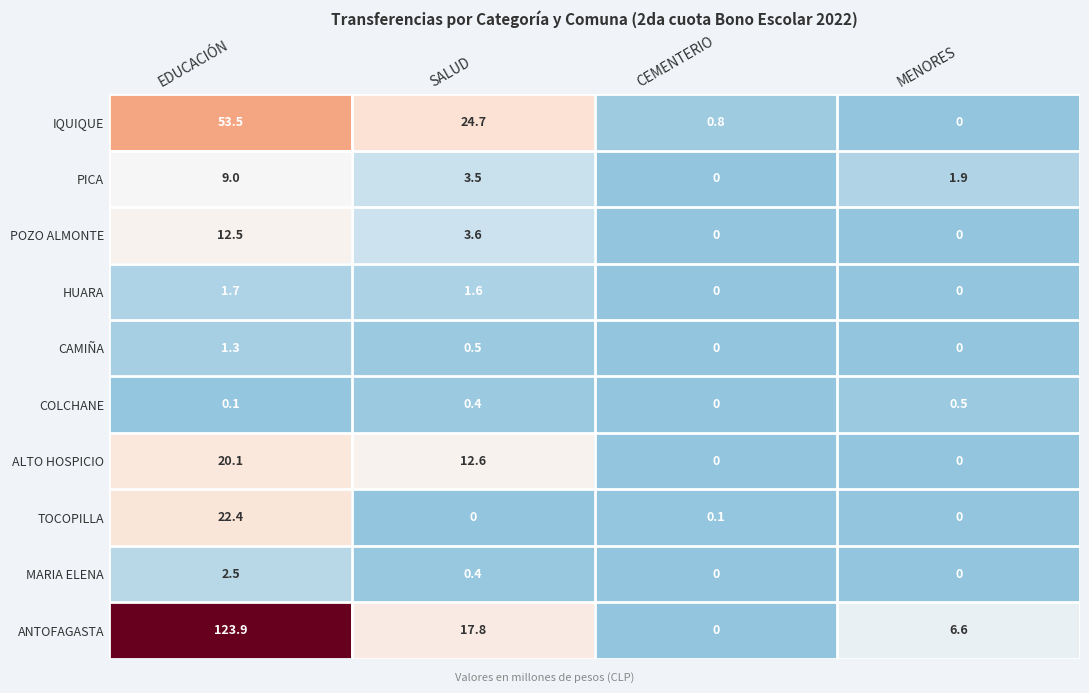

What is the difference between the maximum and second lowest values in the ANTOFAGASTA series?

117.3